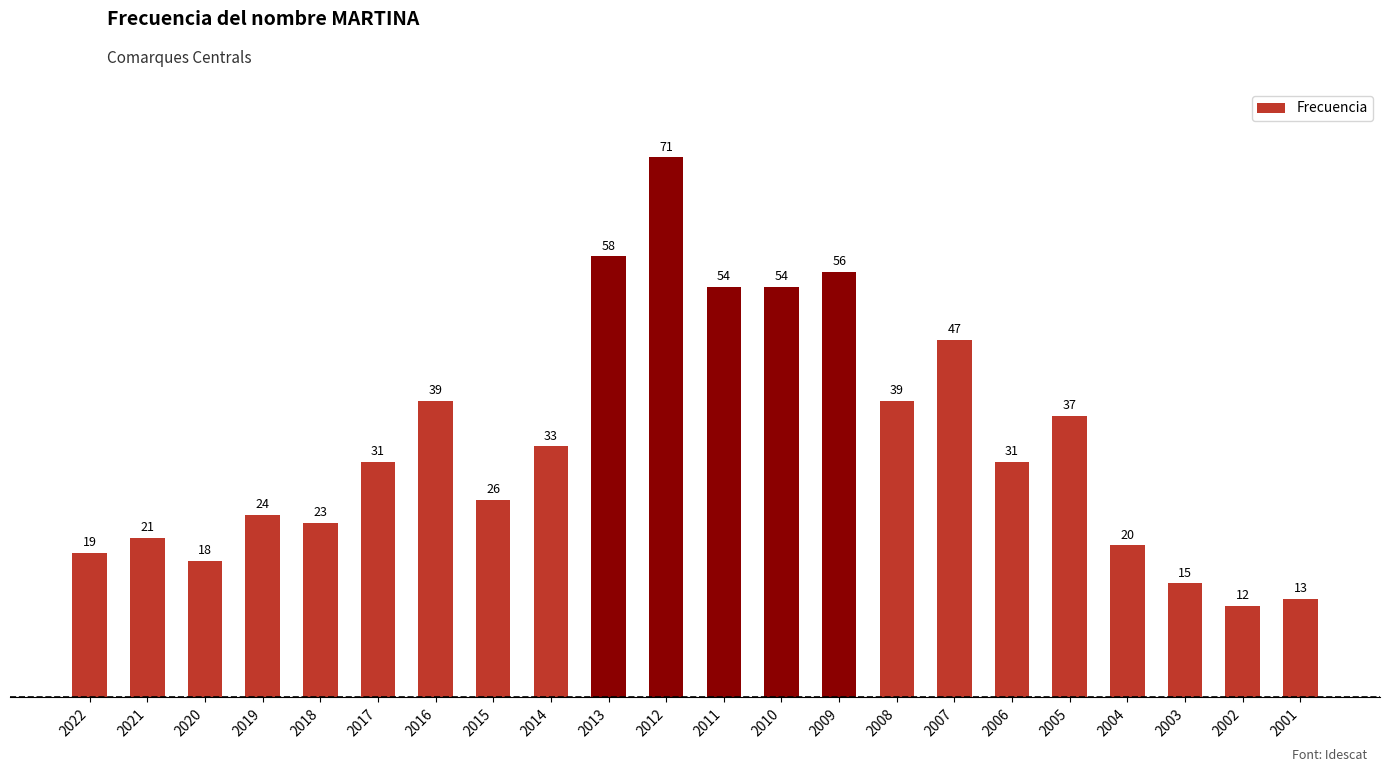

Does the chart contain stacked bars?

No